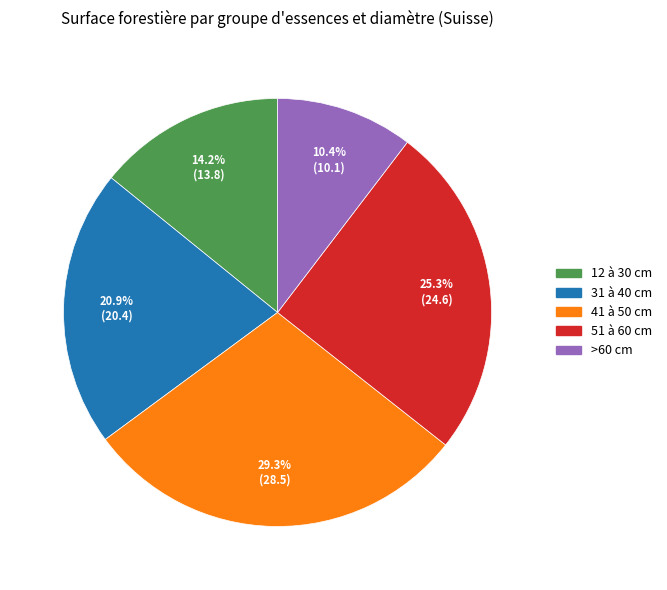

Do >60 cm and 51 à 60 cm together represent more than half of the pie?

No